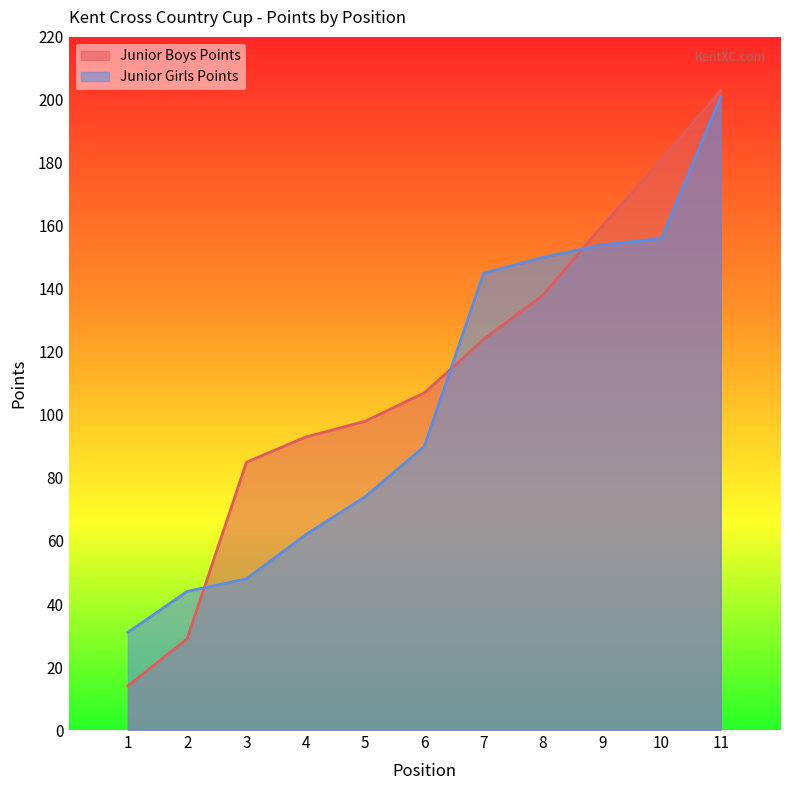

What is the value of the Junior Boys Points point at the 9th from the left?

160